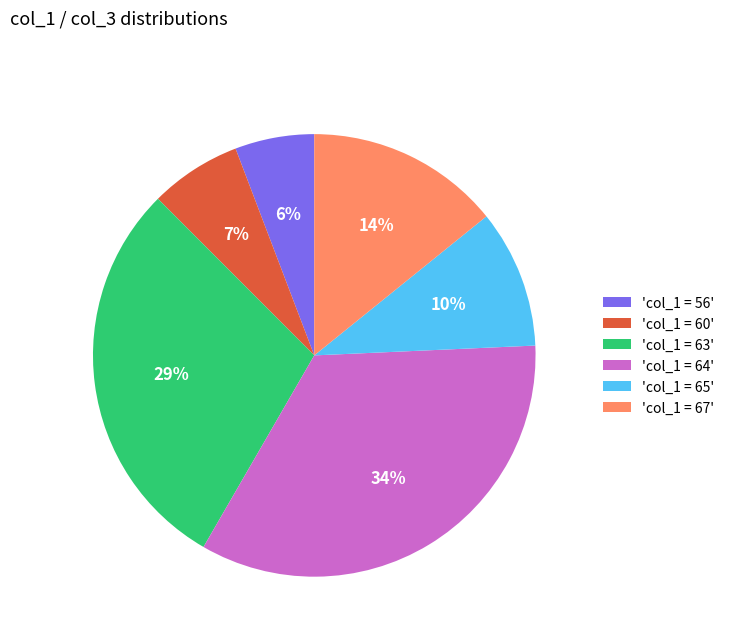

Rank the categories by value from highest to lowest.

'col_1 = 64', 'col_1 = 63', 'col_1 = 67', 'col_1 = 65', 'col_1 = 60', 'col_1 = 56'